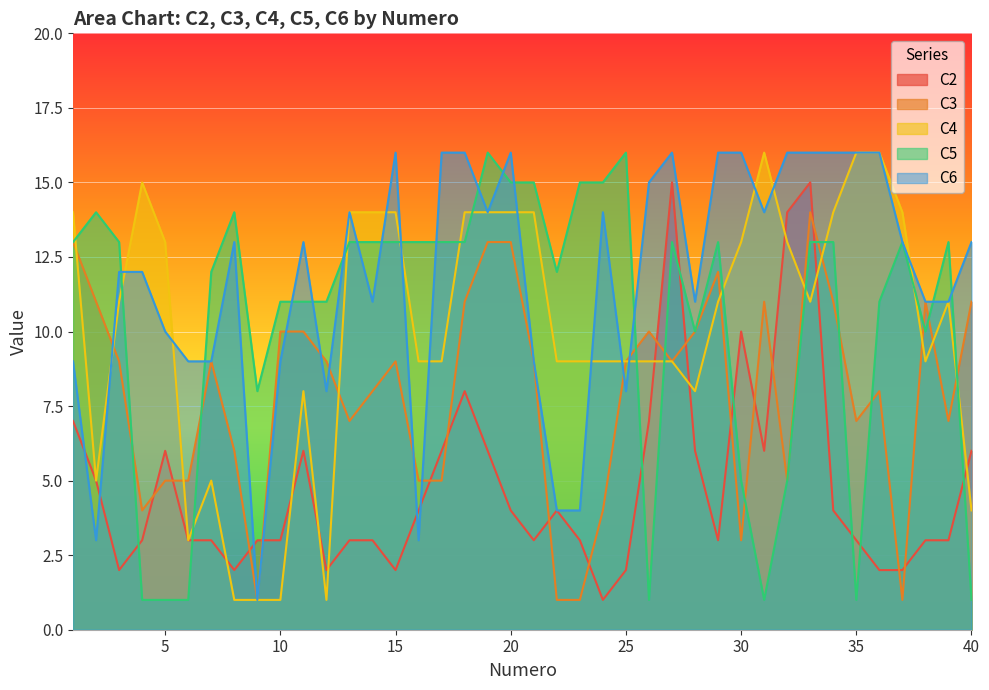

Between 2 and 32, which is larger?

32